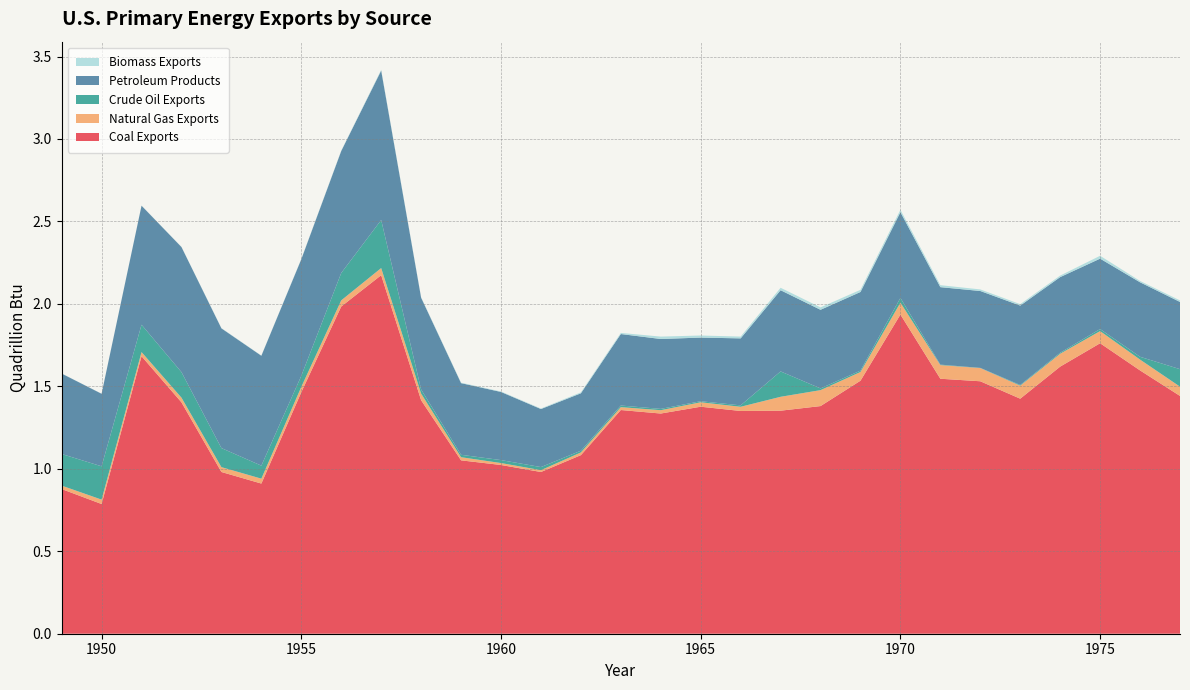

Reading left to right, what are all the values shown in this chart?

Coal Exports: 0.9	0.8	1.7	1.4	1.0	0.9	1.5	2.0	2.2	1.4	1.1	1.0	1.0	1.1	1.4	1.3	1.4	1.4	1.4	1.4	1.5	1.9	1.5	1.5	1.4	1.6	1.8	1.6	1.4
Natural Gas Exports: 0.0	0.0	0.0	0.0	0.0	0.0	0.0	0.0	0.0	0.0	0.0	0.0	0.0	0.0	0.0	0.0	0.0	0.0	0.1	0.1	0.1	0.1	0.1	0.1	0.1	0.1	0.1	0.1	0.1
Crude Oil Exports: 0.2	0.2	0.2	0.2	0.1	0.1	0.1	0.2	0.3	0.0	0.0	0.0	0.0	0.0	0.0	0.0	0.0	0.0	0.2	0.0	0.0	0.0	0.0	0.0	0.0	0.0	0.0	0.0	0.1
Petroleum Products: 0.5	0.4	0.7	0.8	0.7	0.7	0.7	0.7	0.9	0.6	0.4	0.4	0.4	0.3	0.4	0.4	0.4	0.4	0.5	0.5	0.5	0.5	0.5	0.5	0.5	0.5	0.4	0.5	0.4
Biomass Exports: 0.0	0.0	0.0	0.0	0.0	0.0	0.0	0.0	0.0	0.0	0.0	0.0	0.0	0.0	0.0	0.0	0.0	0.0	0.0	0.0	0.0	0.0	0.0	0.0	0.0	0.0	0.0	0.0	0.0